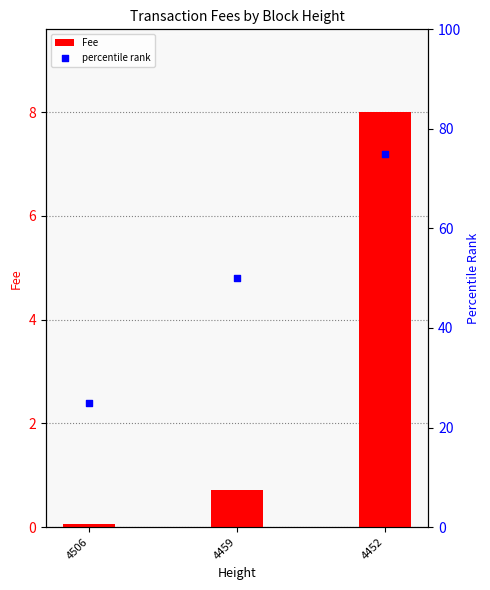

At how many categories does at least one series exceed 54?

1